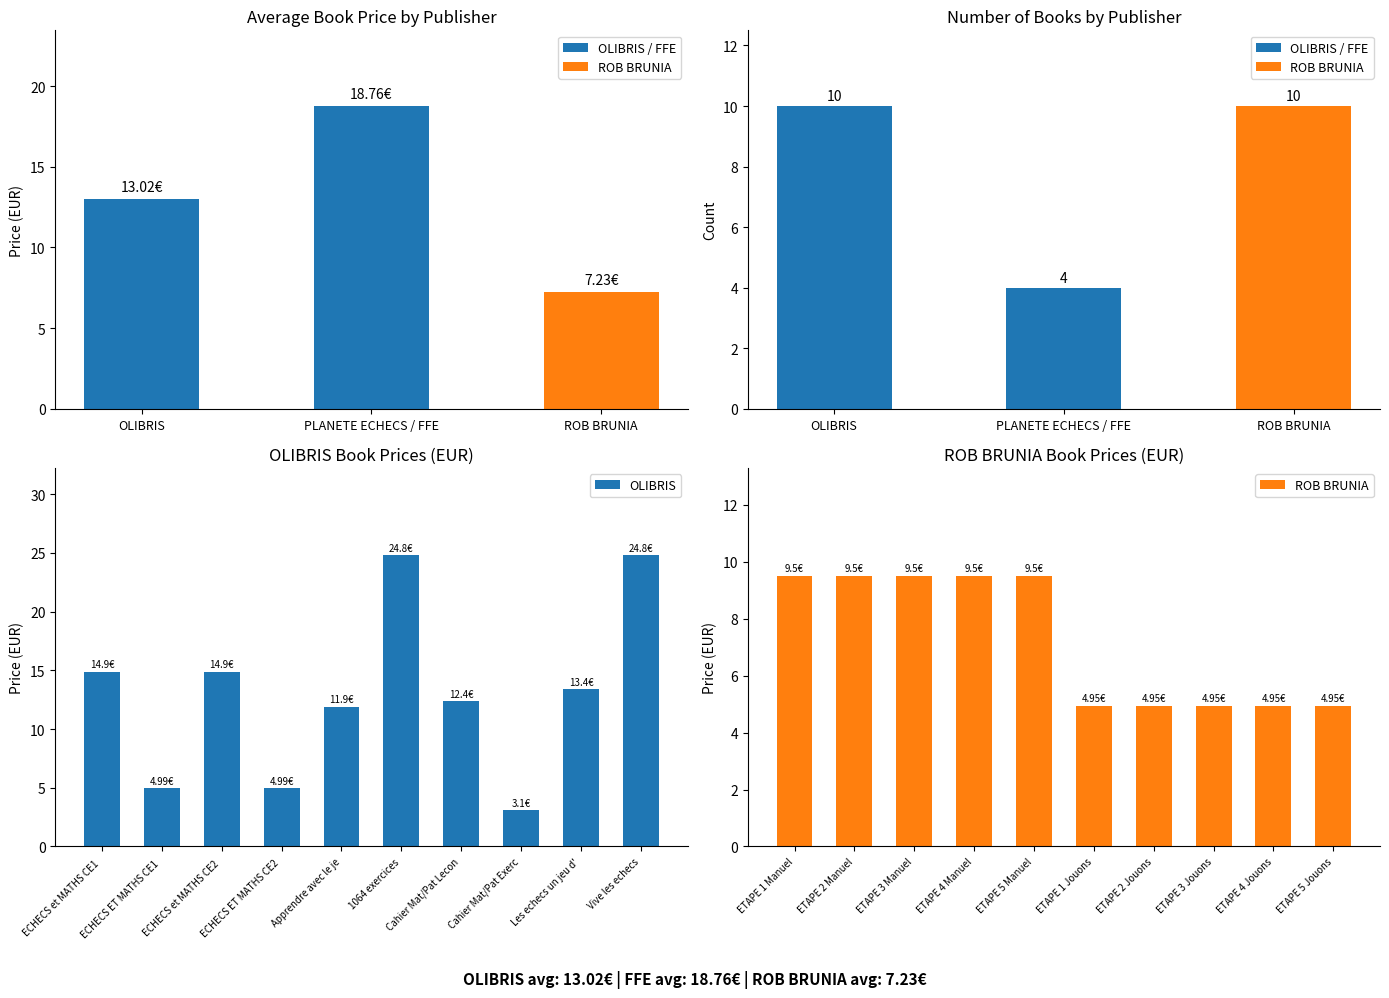

What are all the series names shown in the legend?

OLIBRIS, ROB BRUNIA